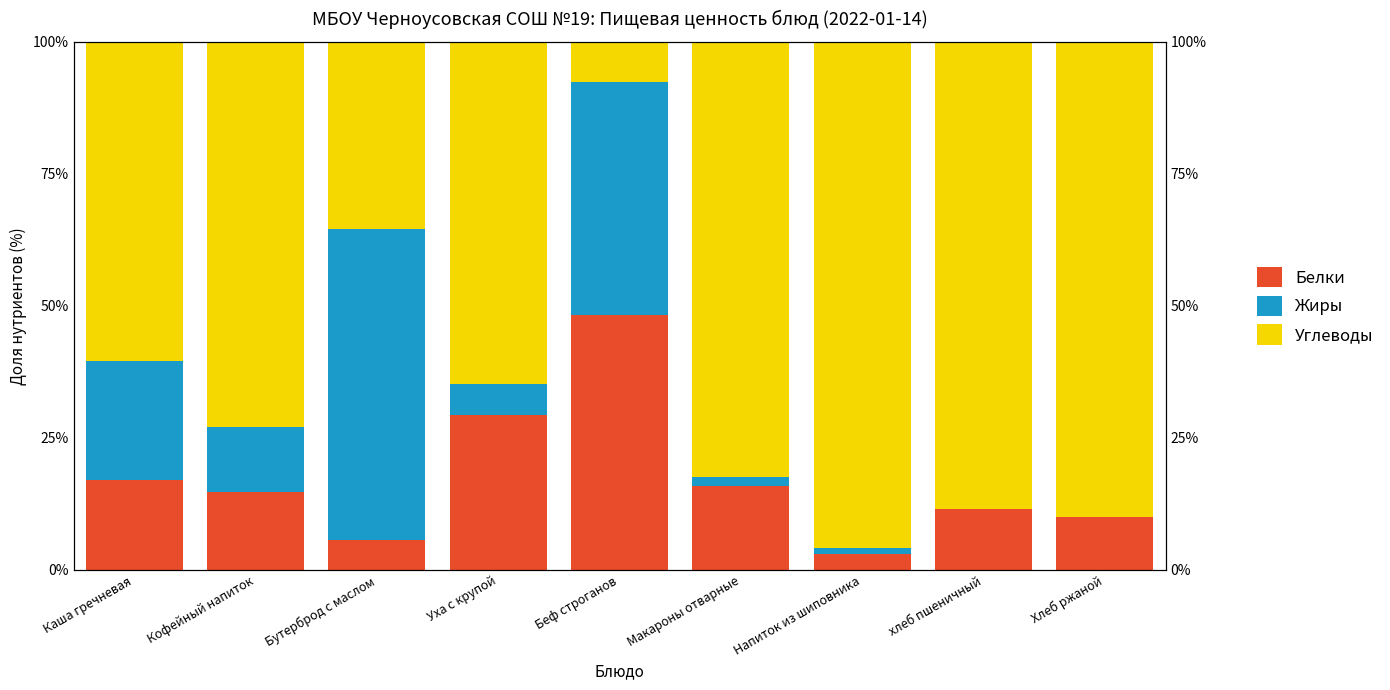

Is it true that Белки equals 2.9 at Напиток из шиповника?

True